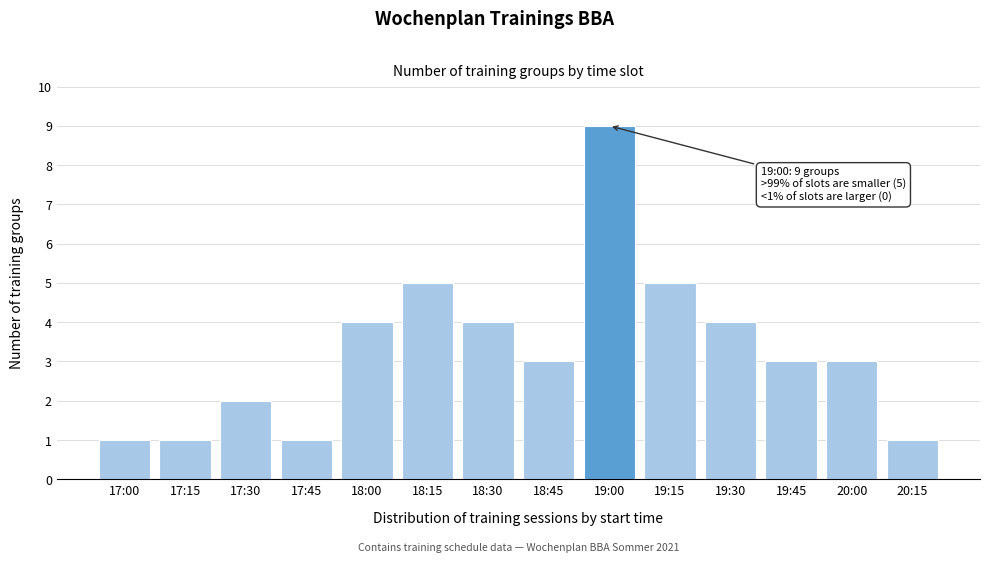

Reading left to right, list all the values displayed in this chart.

1	1	2	1	4	5	4	3	9	5	4	3	3	1